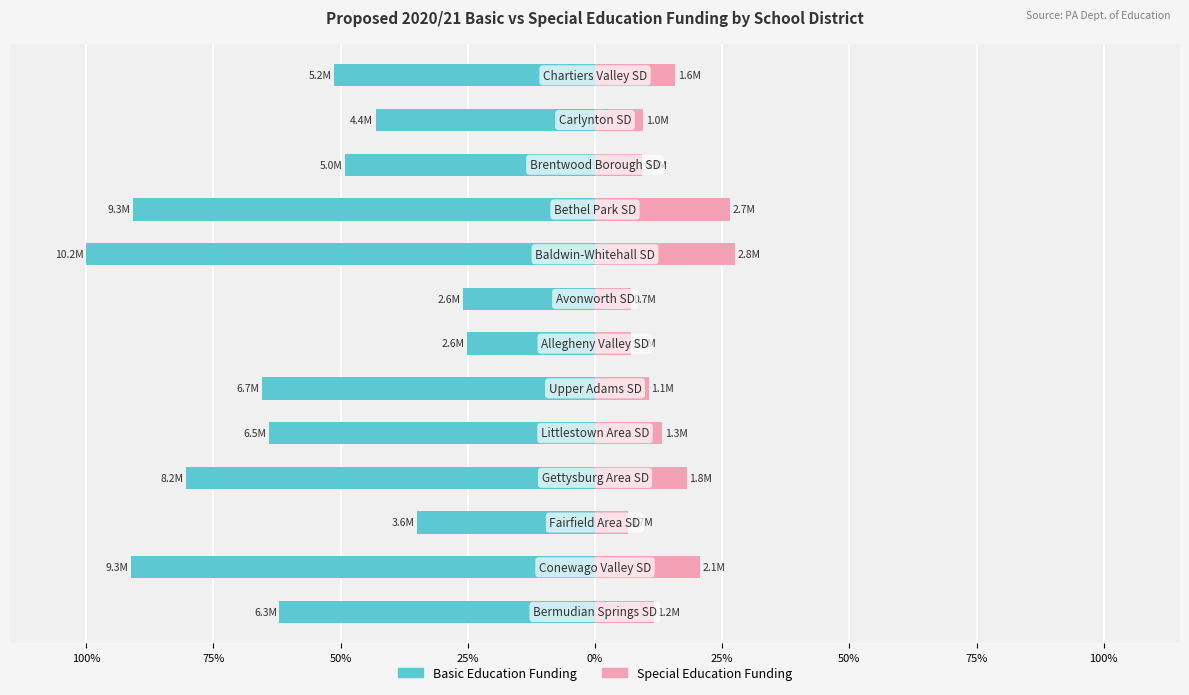

The Married series shows -62.2 at 50%. True or false?

False